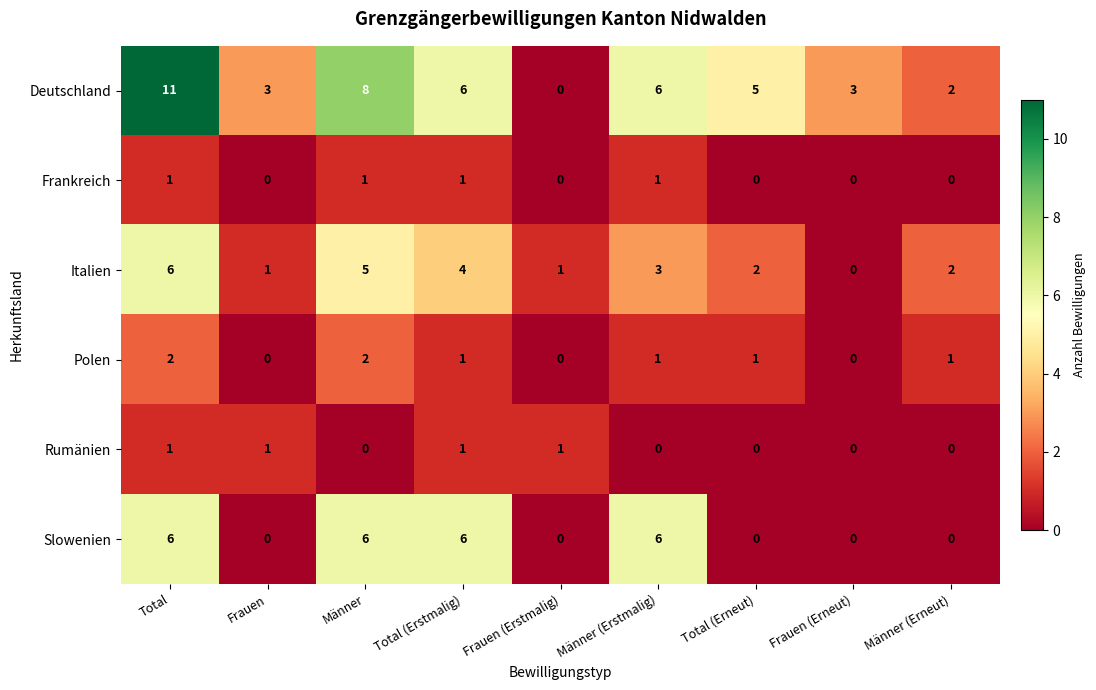

True or false: Deutschland has a value of 2 at Männer (Erstmalig).

False